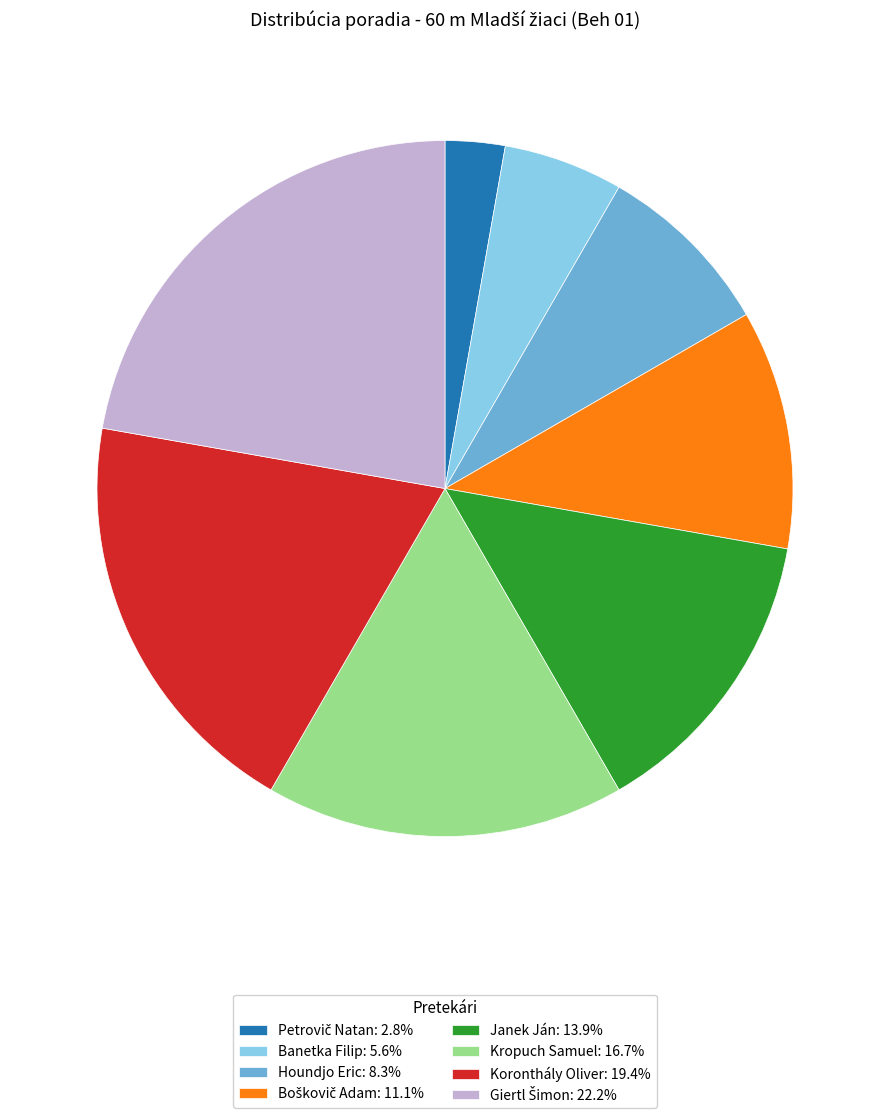

The Janek Ján slice represents 14% of the pie. True or false?

True